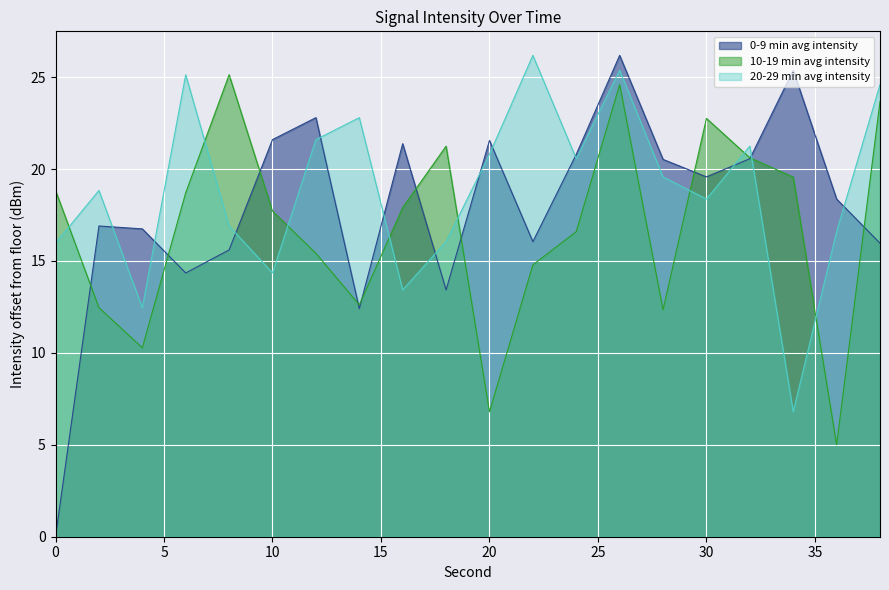

Which series has the widest spread of values?

0-9 min avg intensity